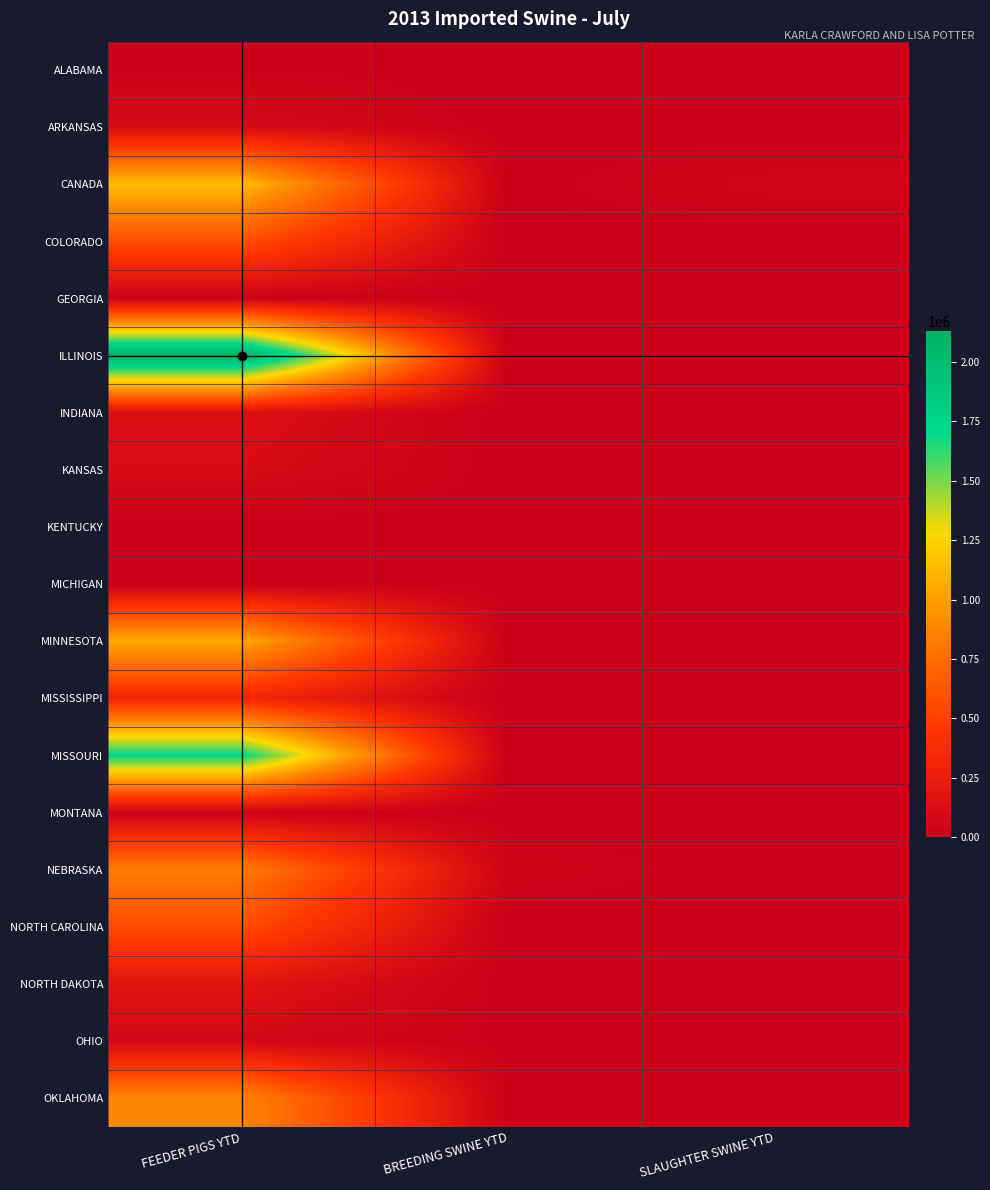

Which series changed the most between FEEDER PIGS YTD and SLAUGHTER SWINE YTD?

ILLINOIS